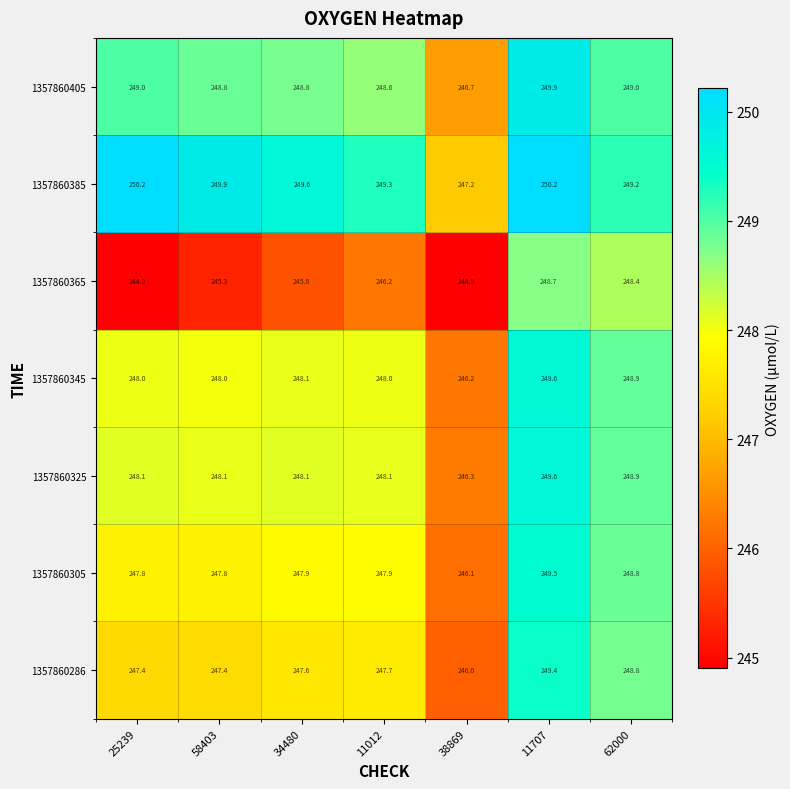

Where is 1357860385 nearest to the value 248?

38869